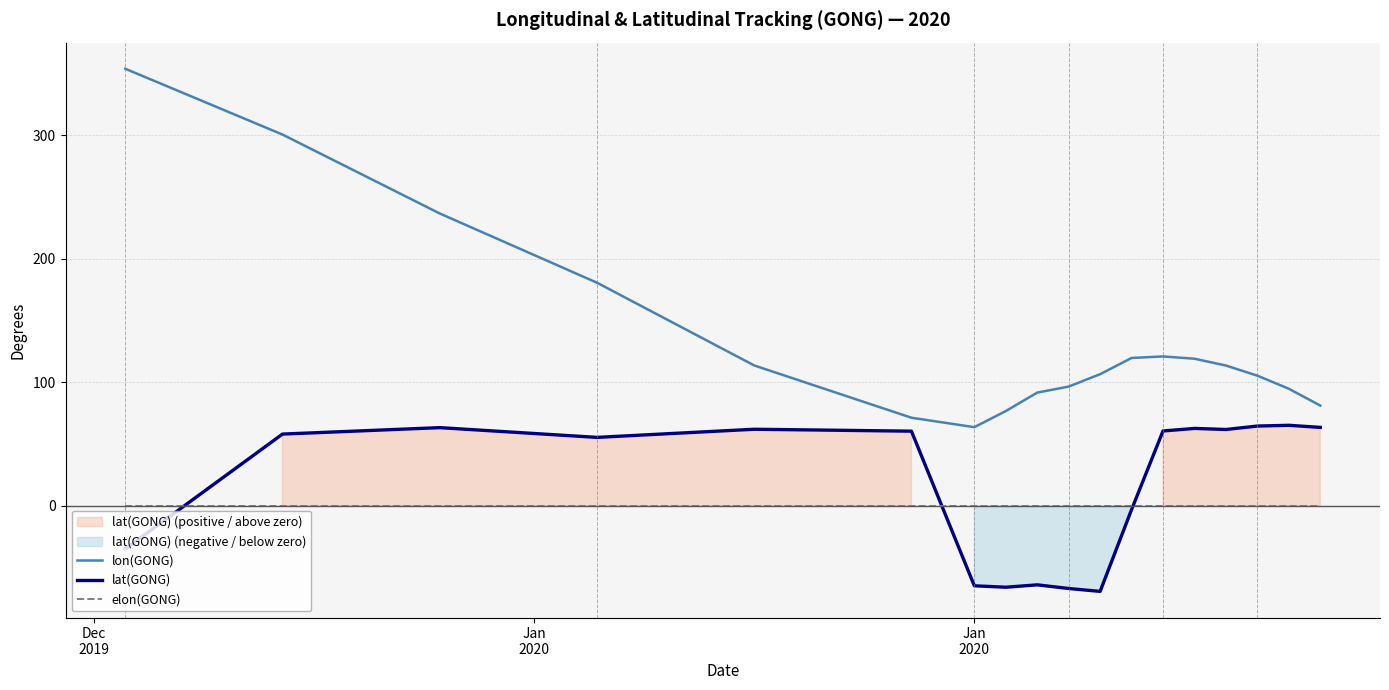

True or false: lat(GONG) and lon(GONG) cross at least once.

False